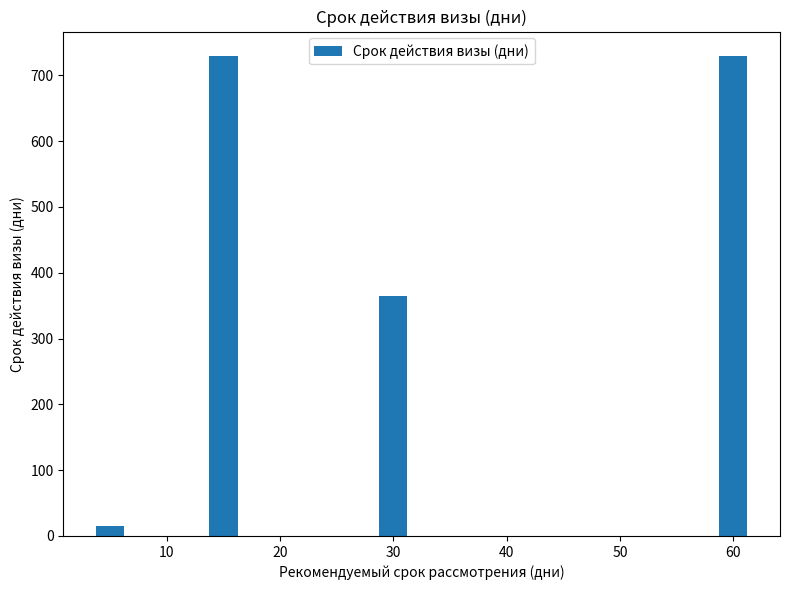

How many distinct data groups are displayed?

1